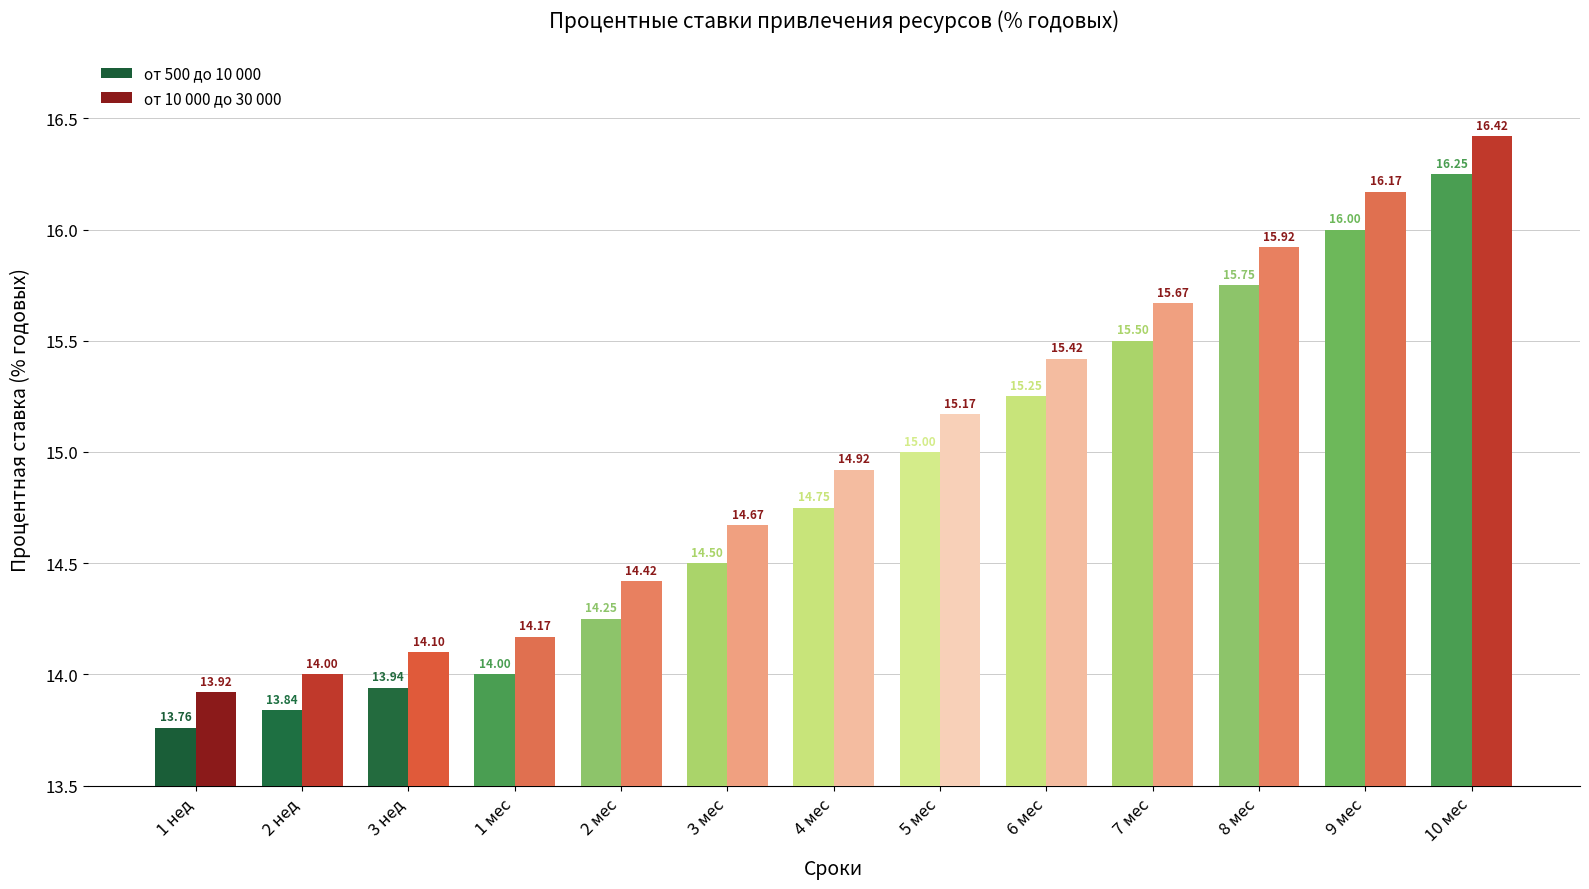

What is the sum of the от 10 000 до 30 000 values at 4 мес and 1 нед?

28.8